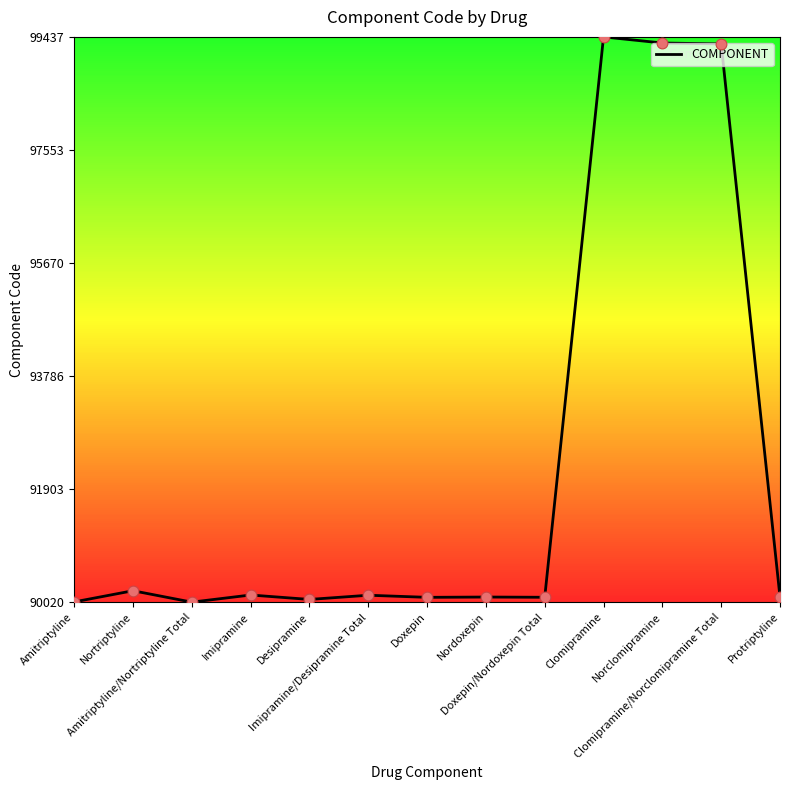

Which has a higher value, Amitriptyline or Doxepin/Nordoxepin Total?

Doxepin/Nordoxepin Total